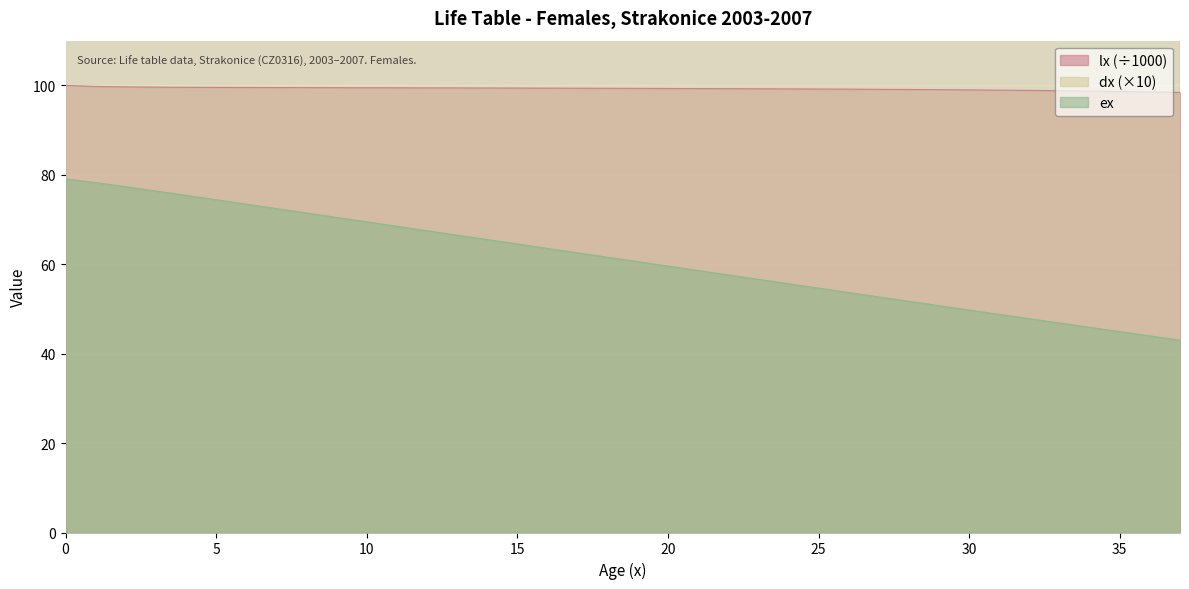

True or false: lx has a value of 41.2 at 10.

False